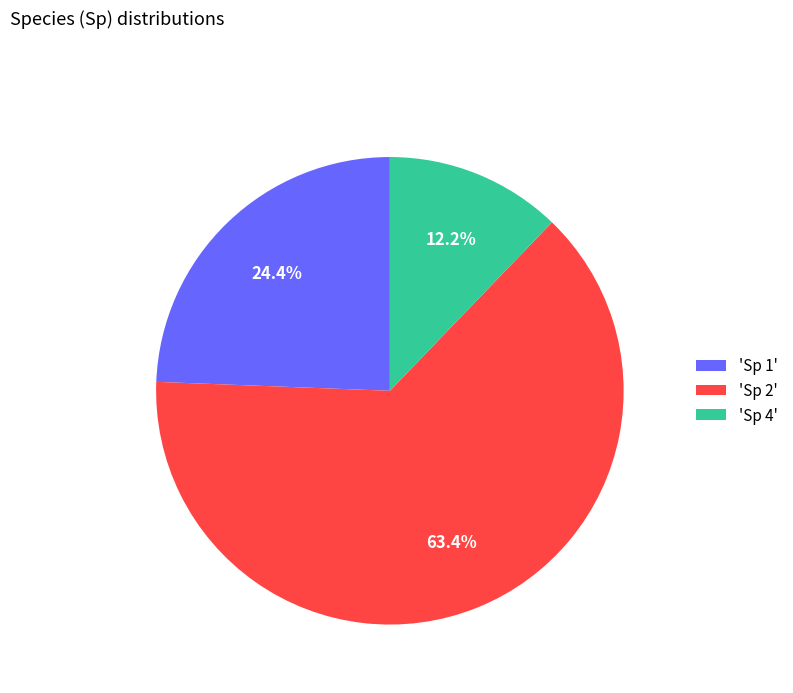

Which has a higher value, 'Sp 2' or 'Sp 4'?

'Sp 2'